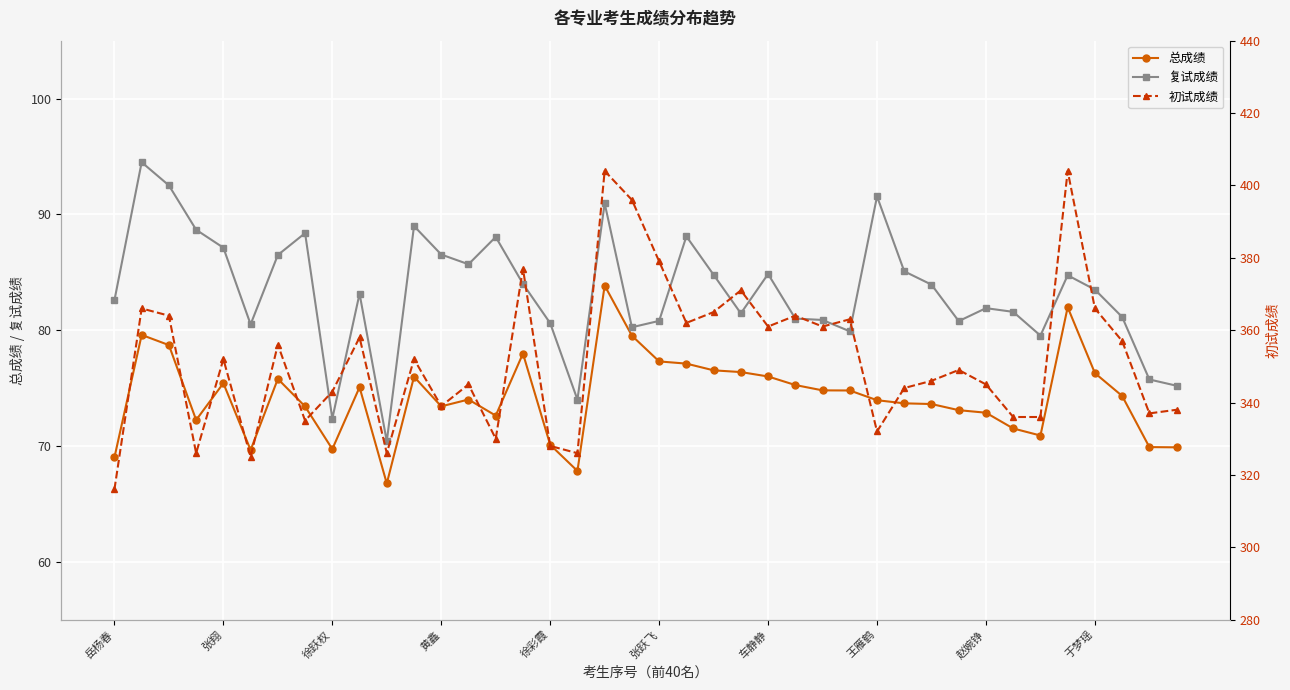

What are all the series names shown in the legend?

总成绩, 复试成绩, 初试成绩